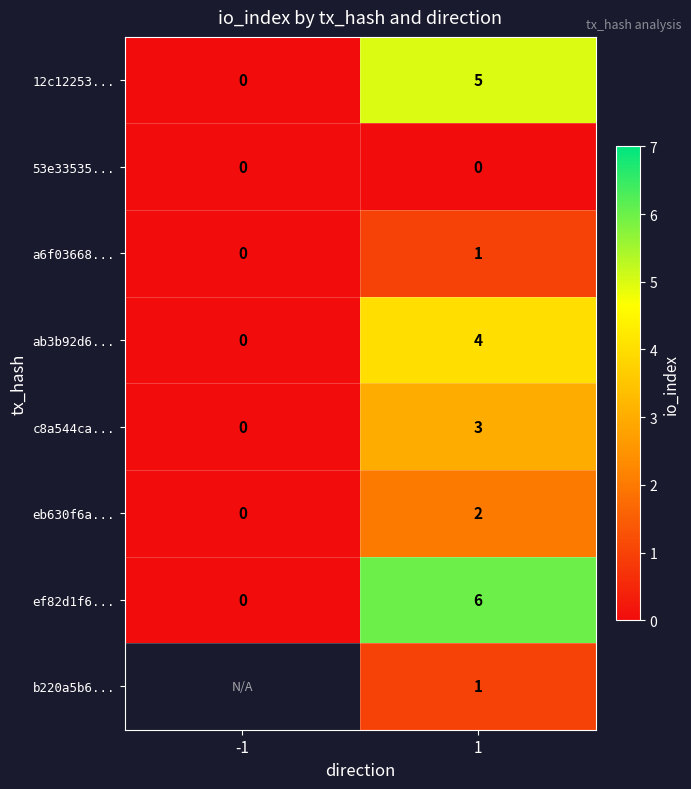

Which has a higher value, -1 or 1?

1